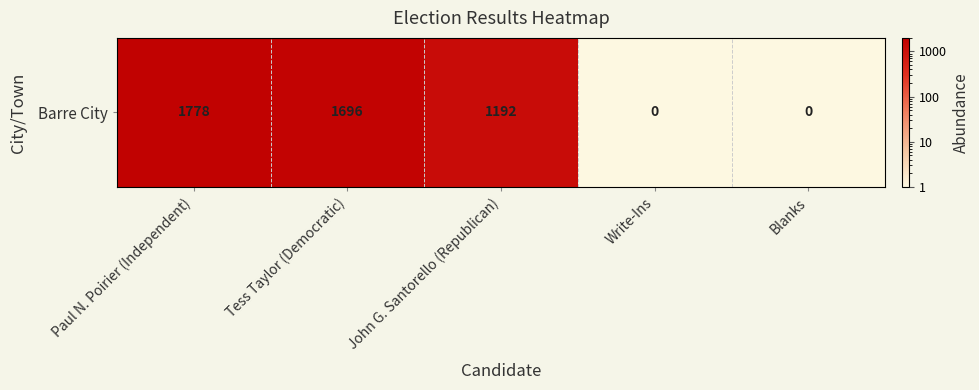

The value at Write-Ins is 0.1. True or false?

True